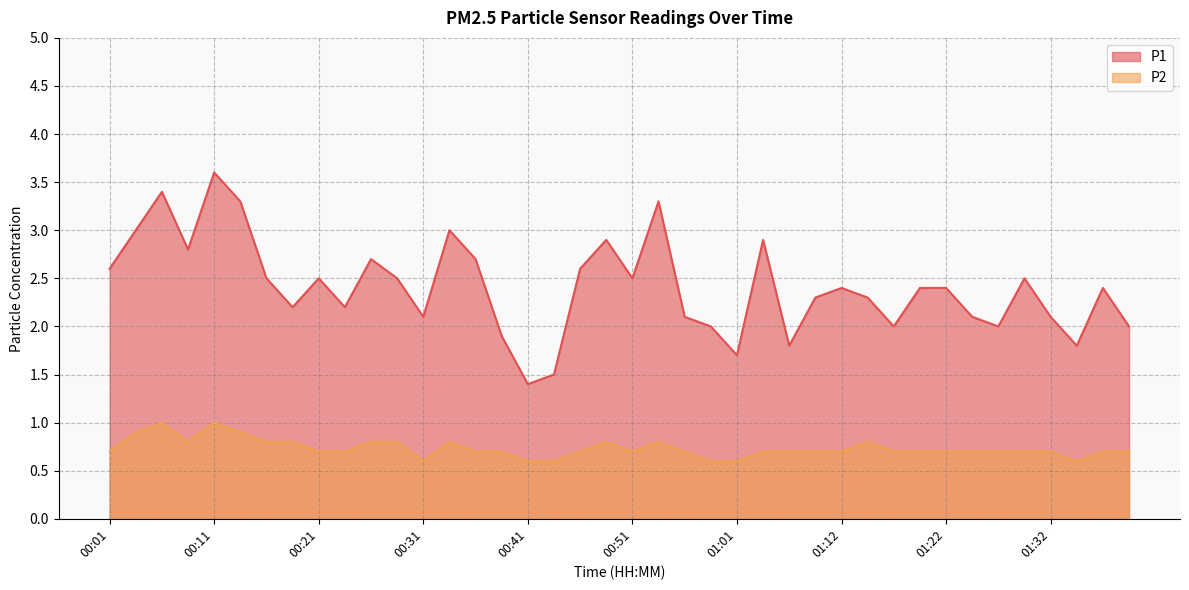

What is the sum of the P1 values at 00:26 and 01:12?

5.1